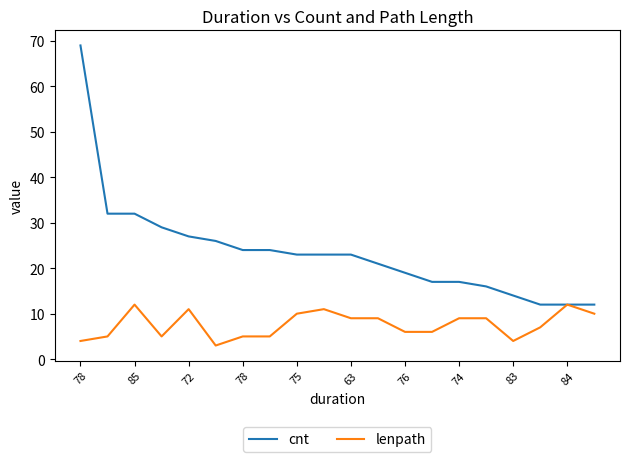

Rank the series by their average value, from highest to lowest.

cnt, lenpath